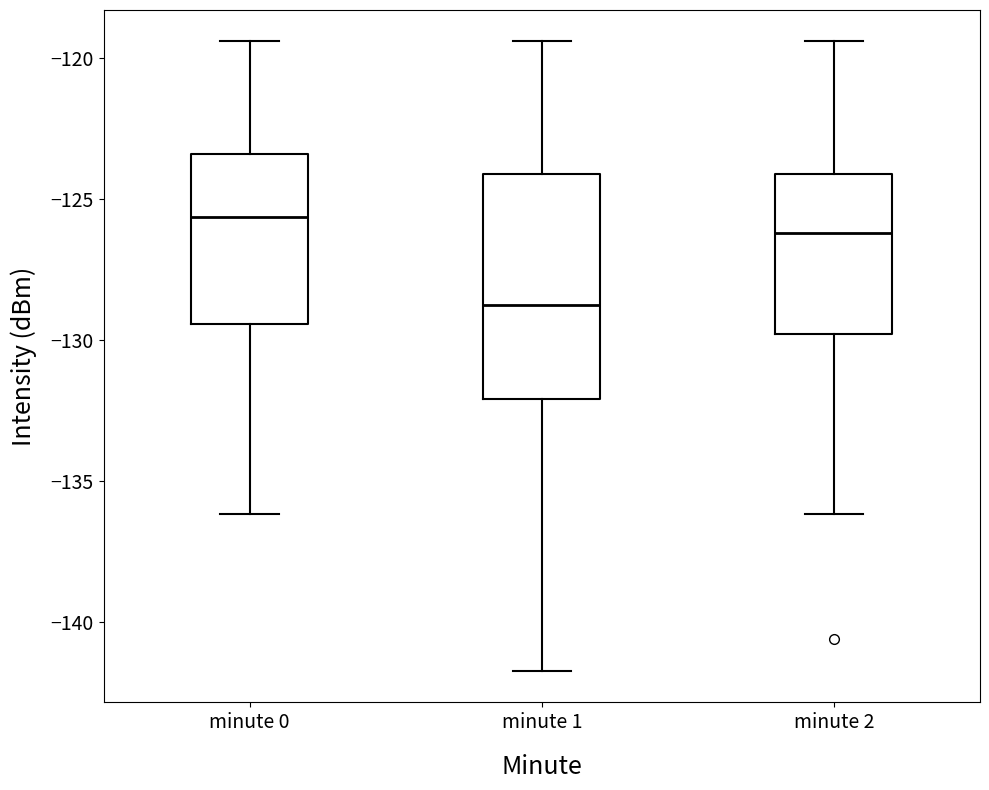

Which box is the tallest, from its lower edge to its upper edge?

minute 1